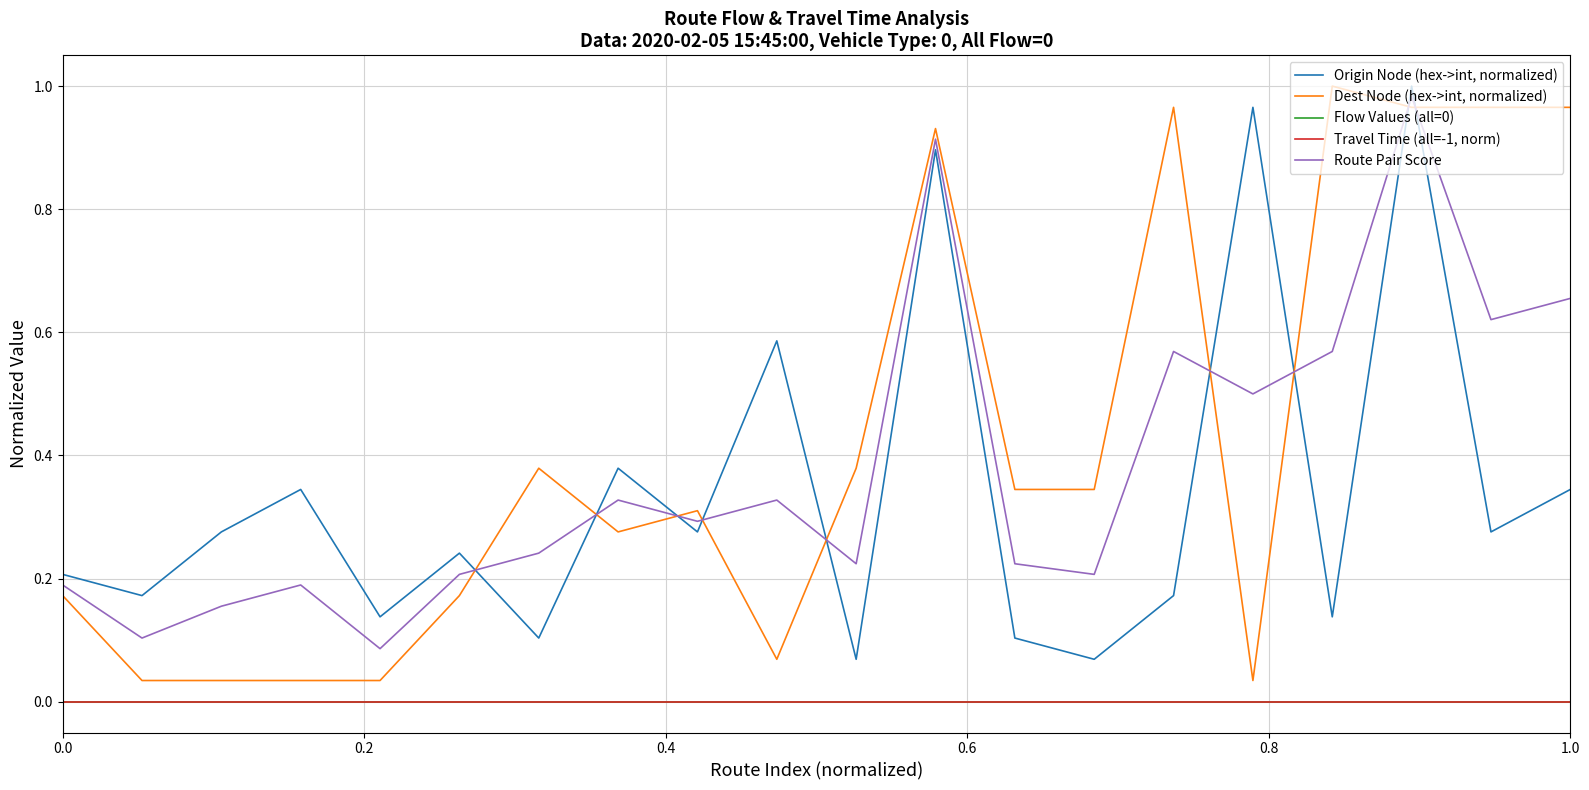

How many lines are shown in the chart?

5